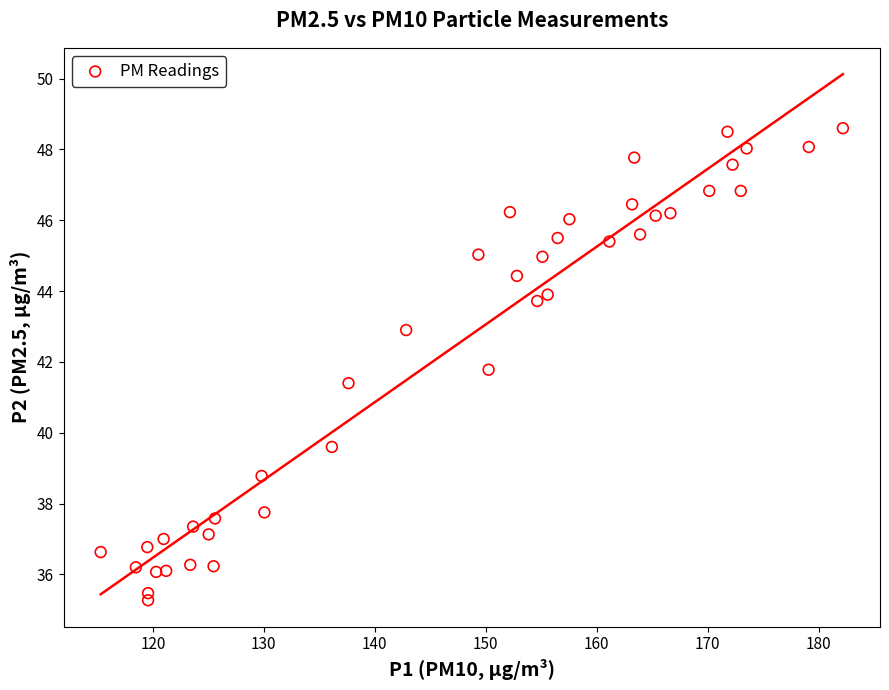

What is the range of Y values (max minus min)?

13.3